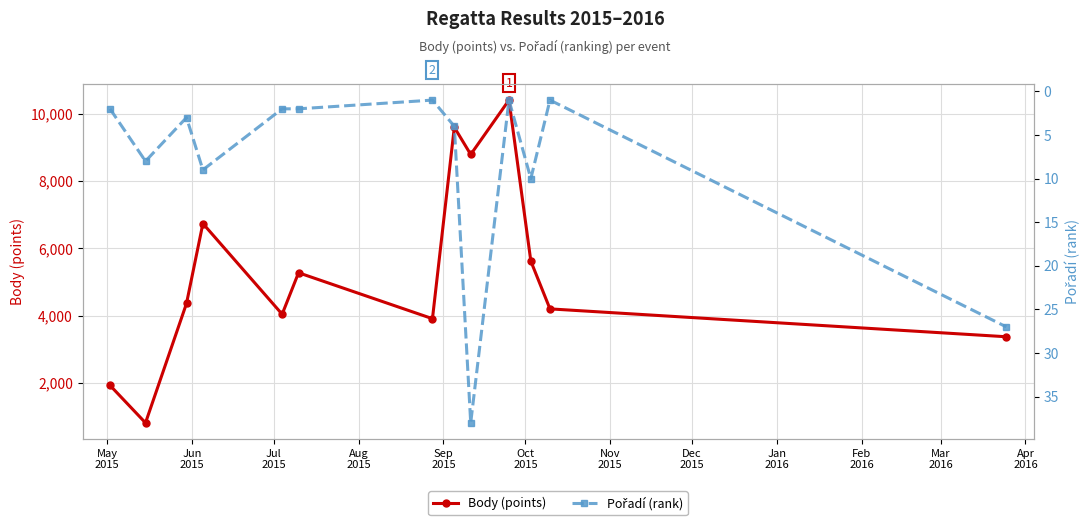

What is the greatest value displayed?

10407